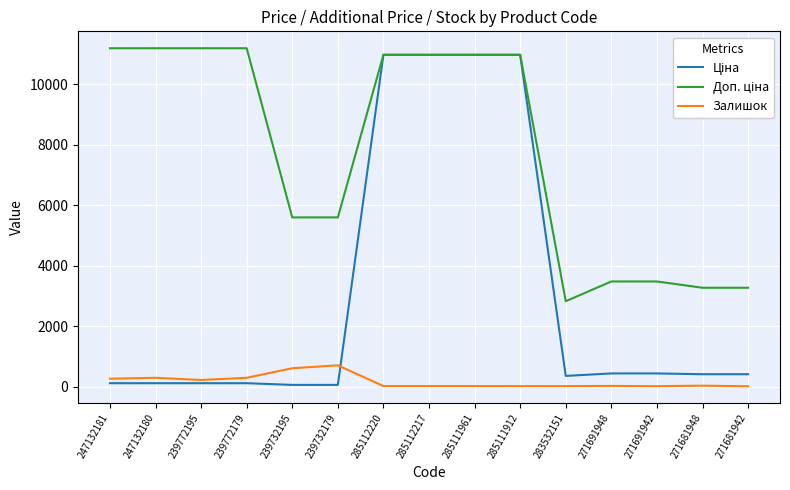

How many lines are shown in the chart?

3